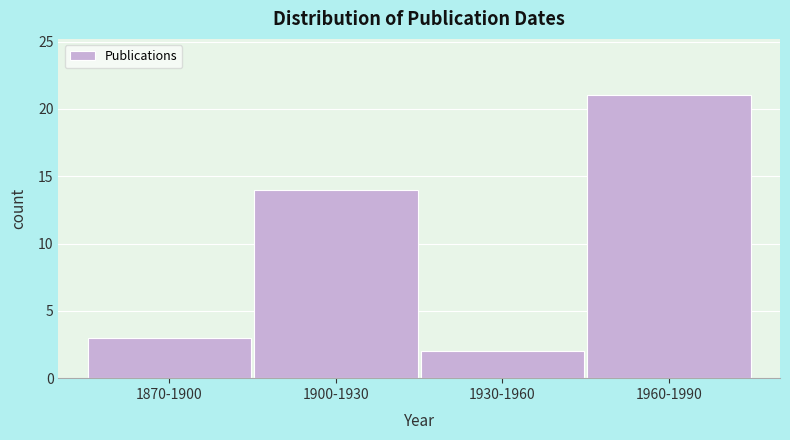

Reading left to right, transcribe all the data shown in this chart.

1870-1900=3	1900-1930=14	1930-1960=2	1960-1990=21